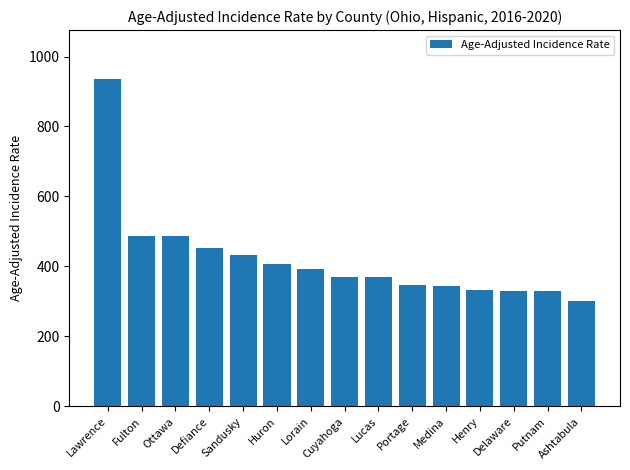

What is the difference between the maximum and minimum values?

633.0